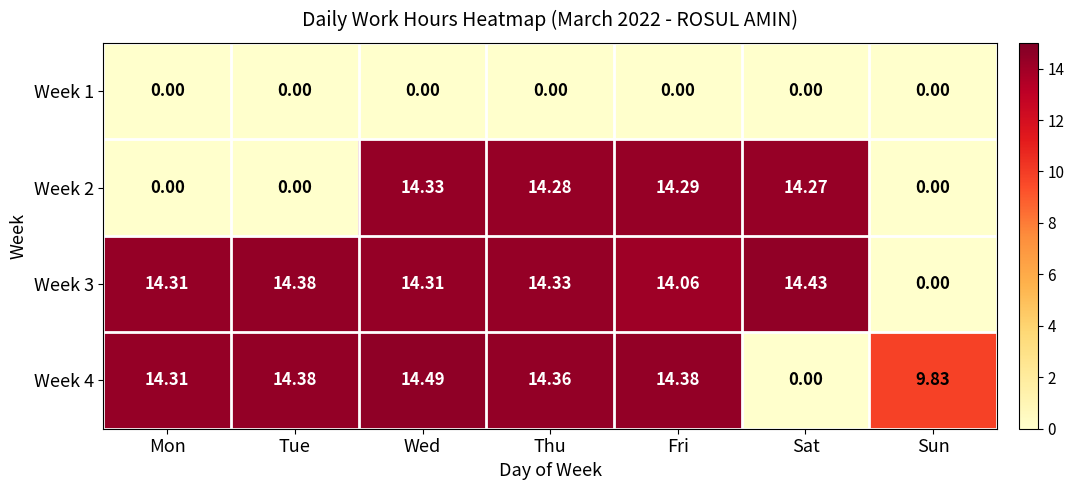

Which label corresponds to the largest value in the chart?

Wed